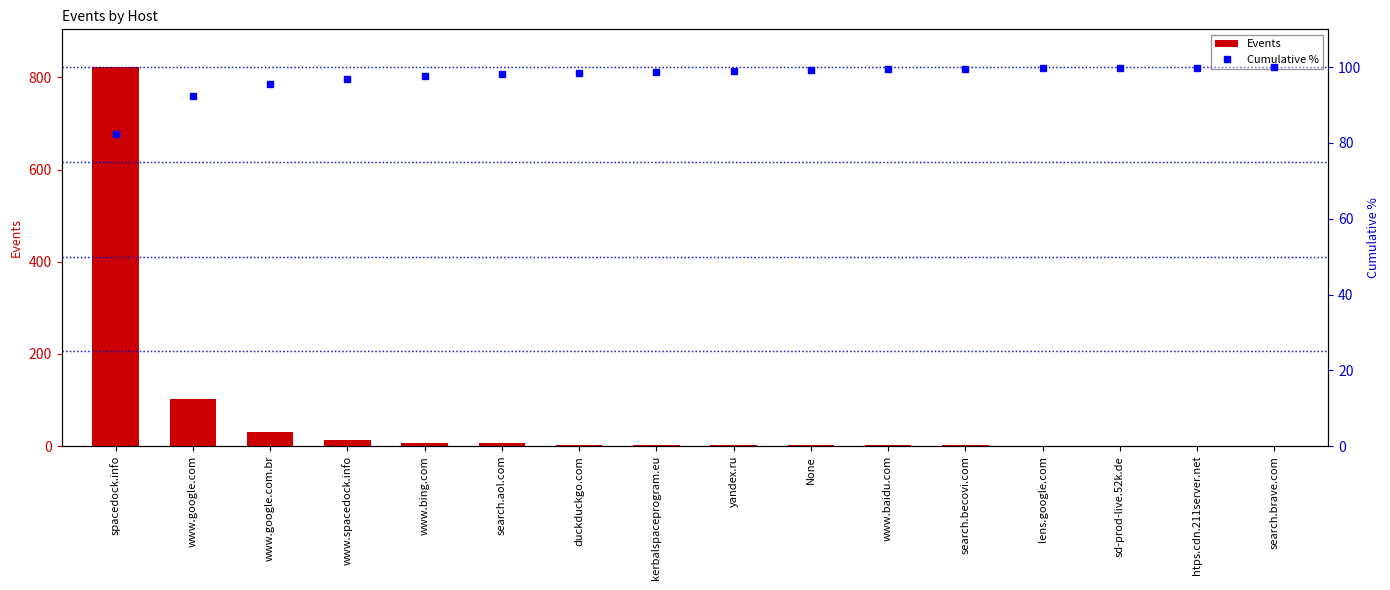

What is the maximum value shown in the chart?

822.0